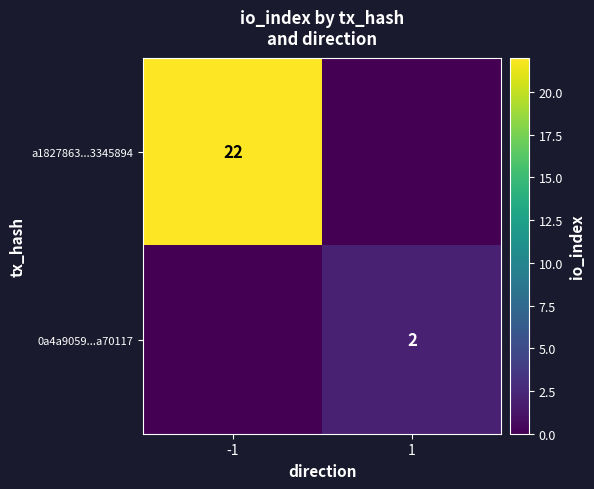

At how many categories does at least one series exceed 6?

1